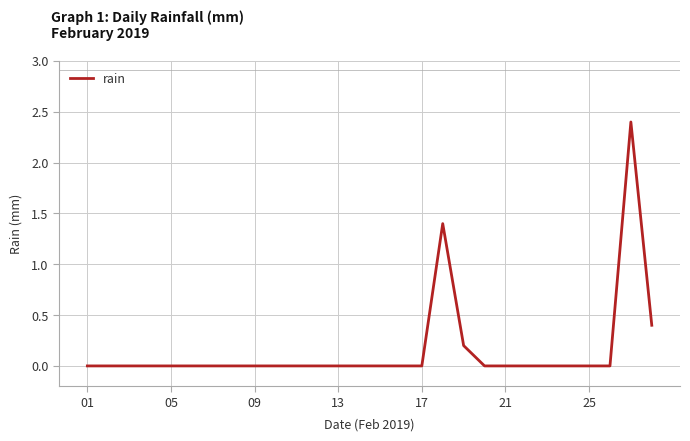

What is the maximum value shown in the chart?

2.4